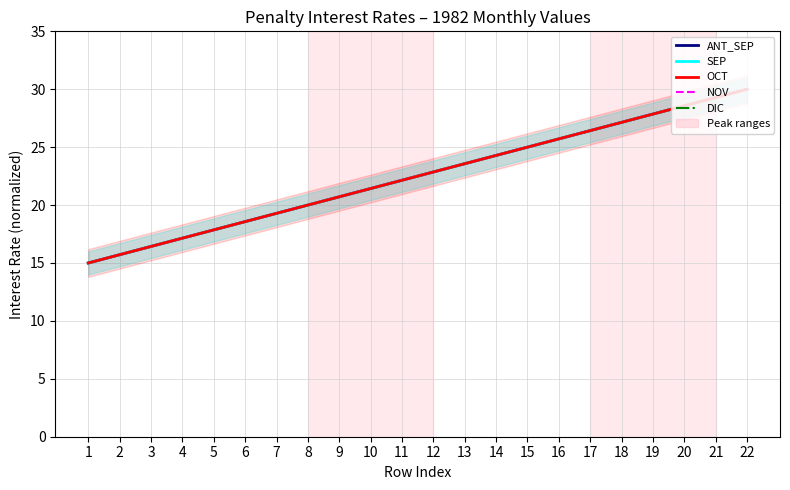

What is the highest value of the DIC series?

30.0